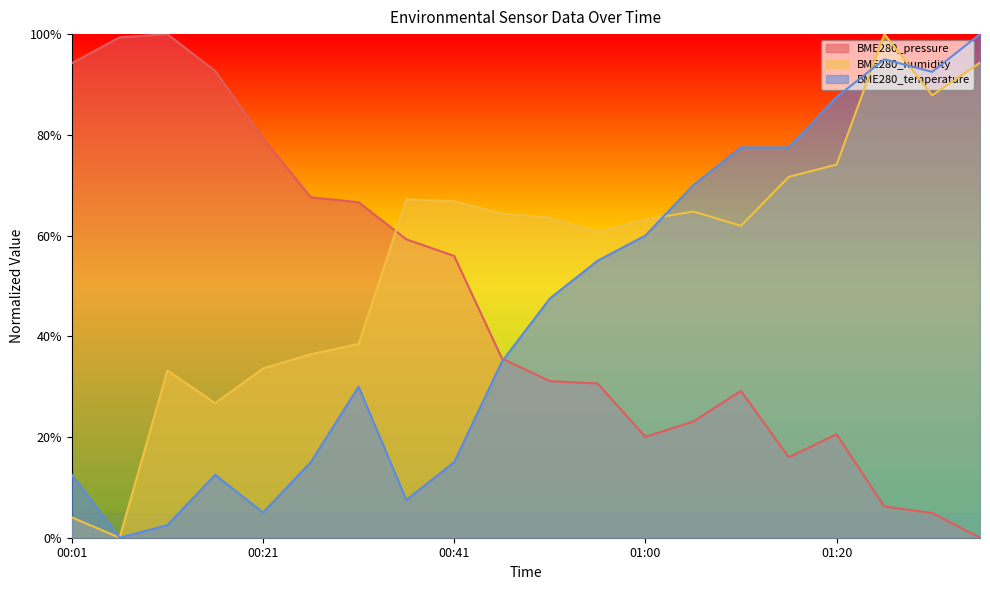

Count the number of data series in this chart.

3